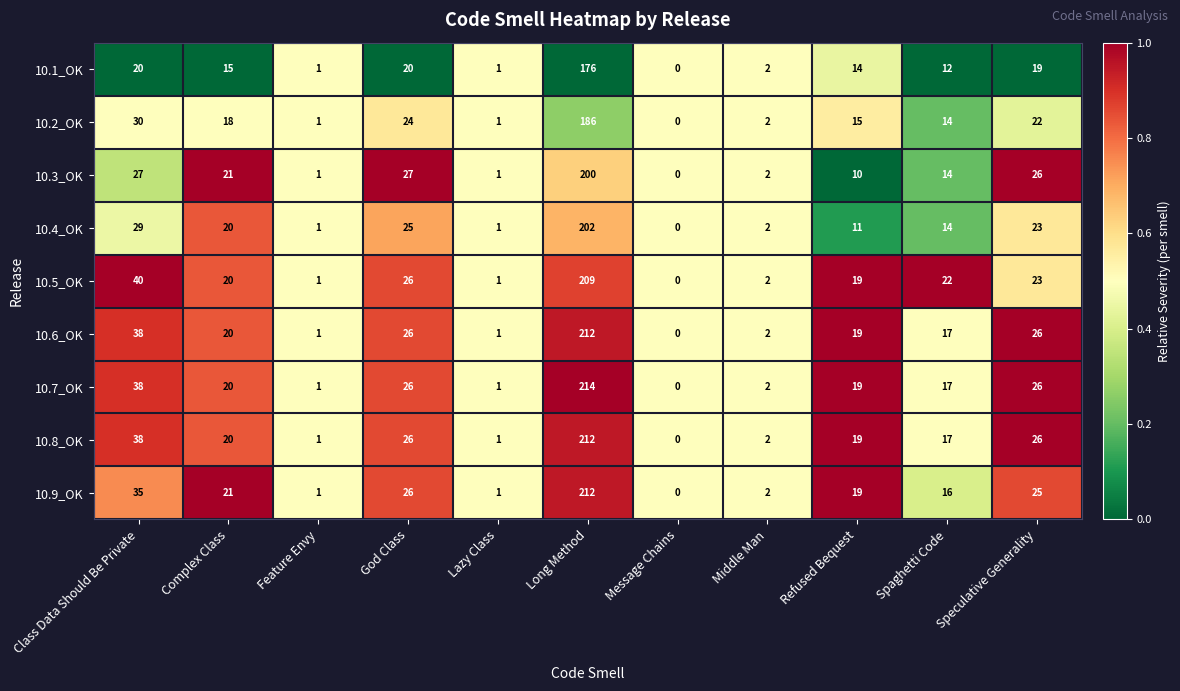

The value of 10.2_OK at Middle Man is 2. True or false?

True